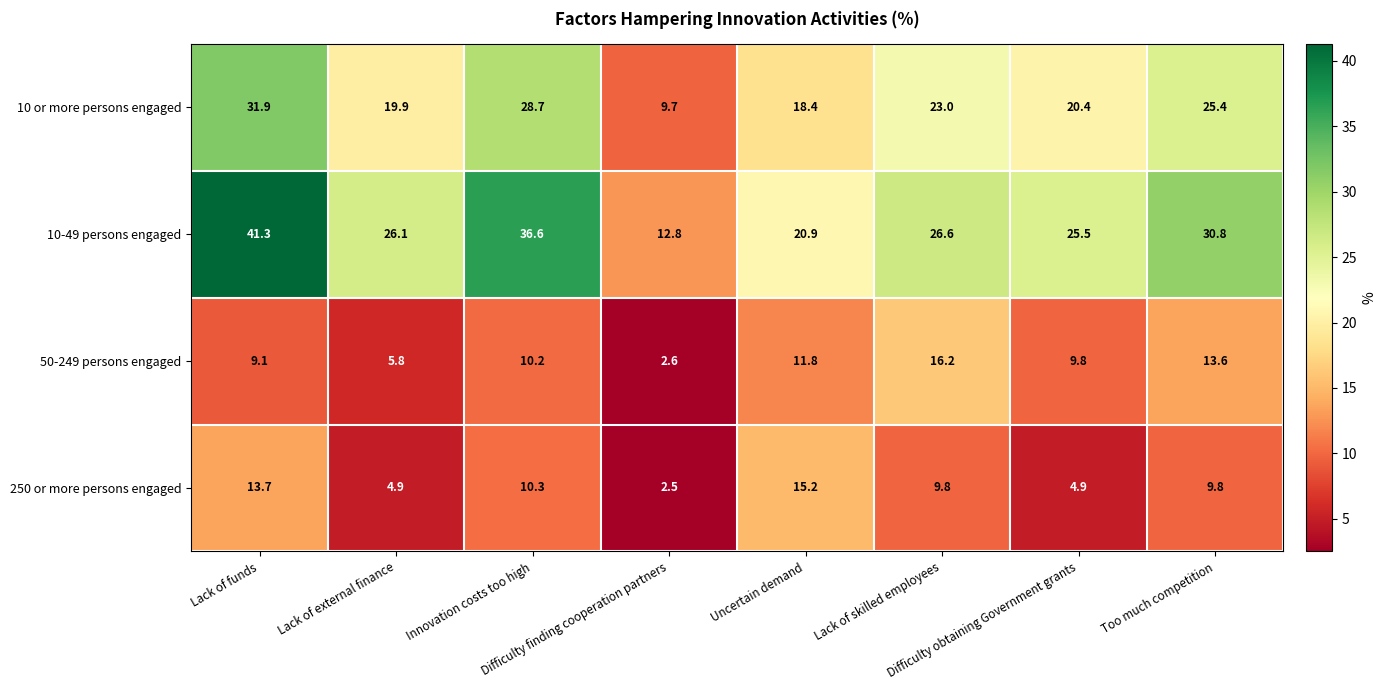

Rank the series by their maximum value, from lowest to highest.

250 or more persons engaged, 50-249 persons engaged, 10 or more persons engaged, 10-49 persons engaged